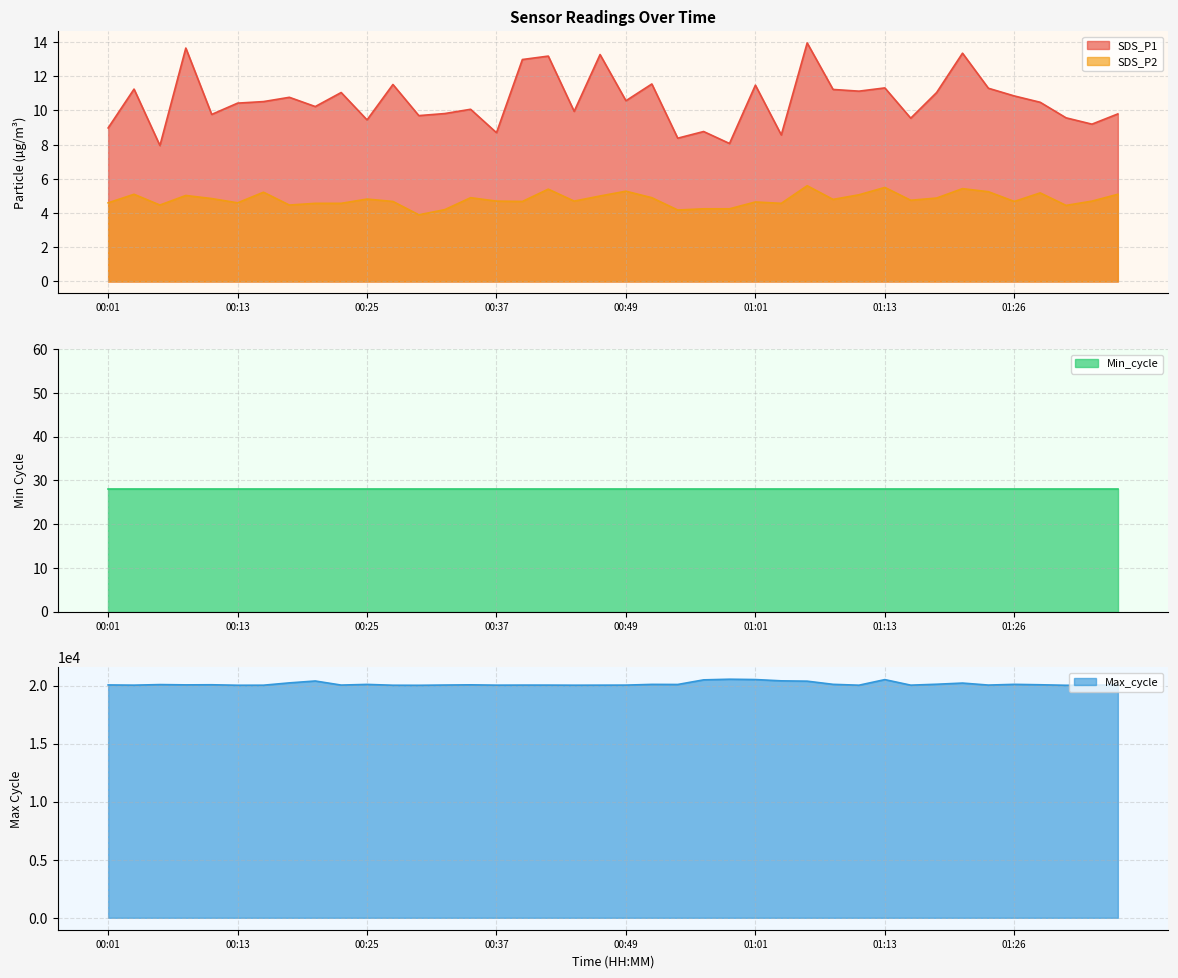

Is it true that SDS_P2 equals 5.0 at 00:08?

True